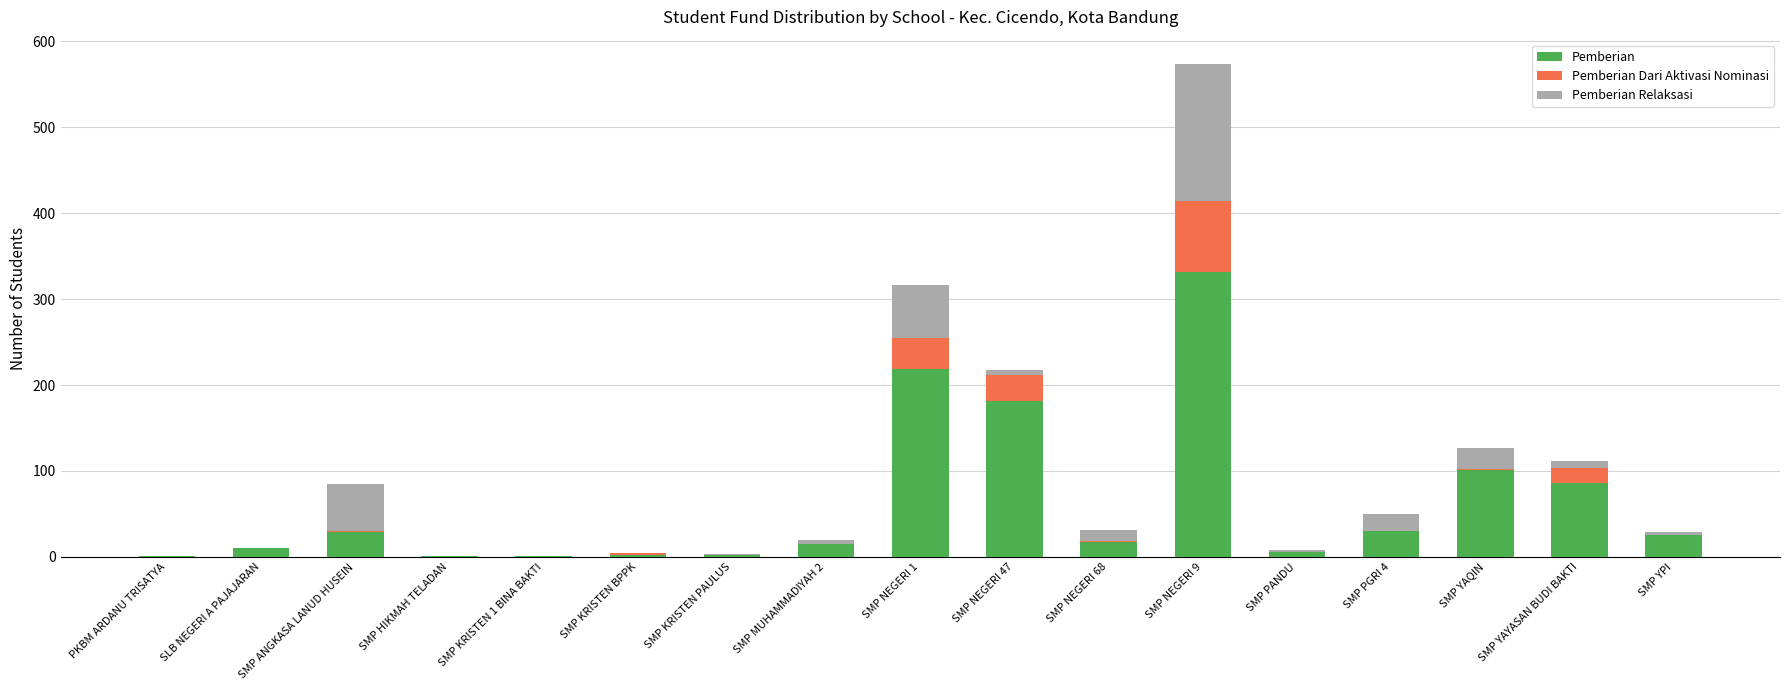

What is the sum of all Pemberian values?

1060